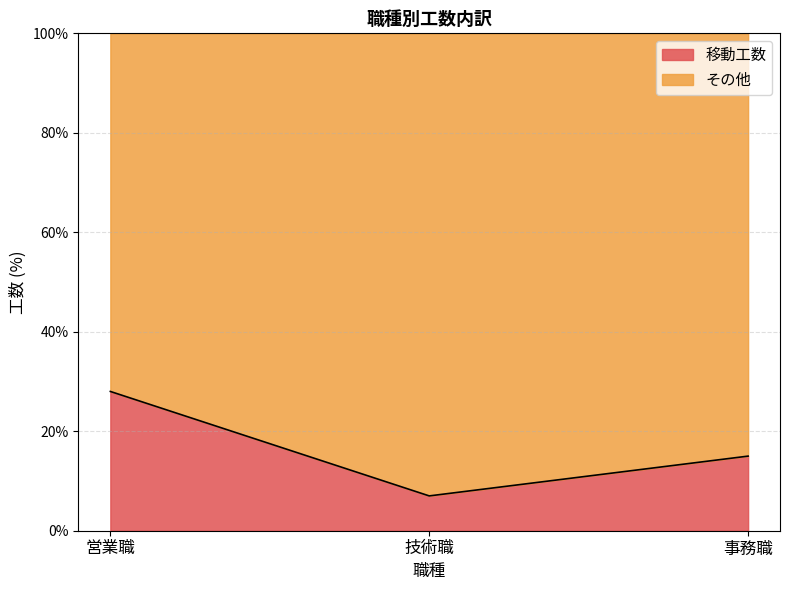

Which label corresponds to the largest value in the chart?

営業職